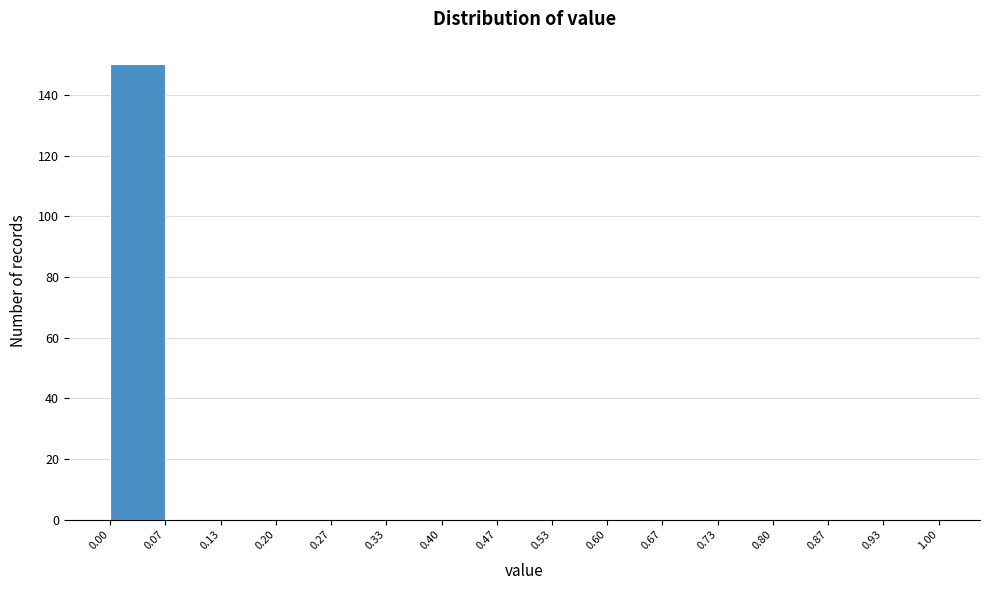

Reading left to right, list every bar in this chart as the range it spans on the x-axis followed by its height. The values are not printed on the chart, so give them approximately, as read against the axis.

0.00 to 0.07: 150
0.07 to 0.13: 0
0.13 to 0.20: 0
0.20 to 0.27: 0
0.27 to 0.33: 0
0.33 to 0.40: 0
0.40 to 0.47: 0
0.47 to 0.53: 0
0.53 to 0.60: 0
0.60 to 0.67: 0
0.67 to 0.73: 0
0.73 to 0.80: 0
0.80 to 0.87: 0
0.87 to 0.93: 0
0.93 to 1.00: 0